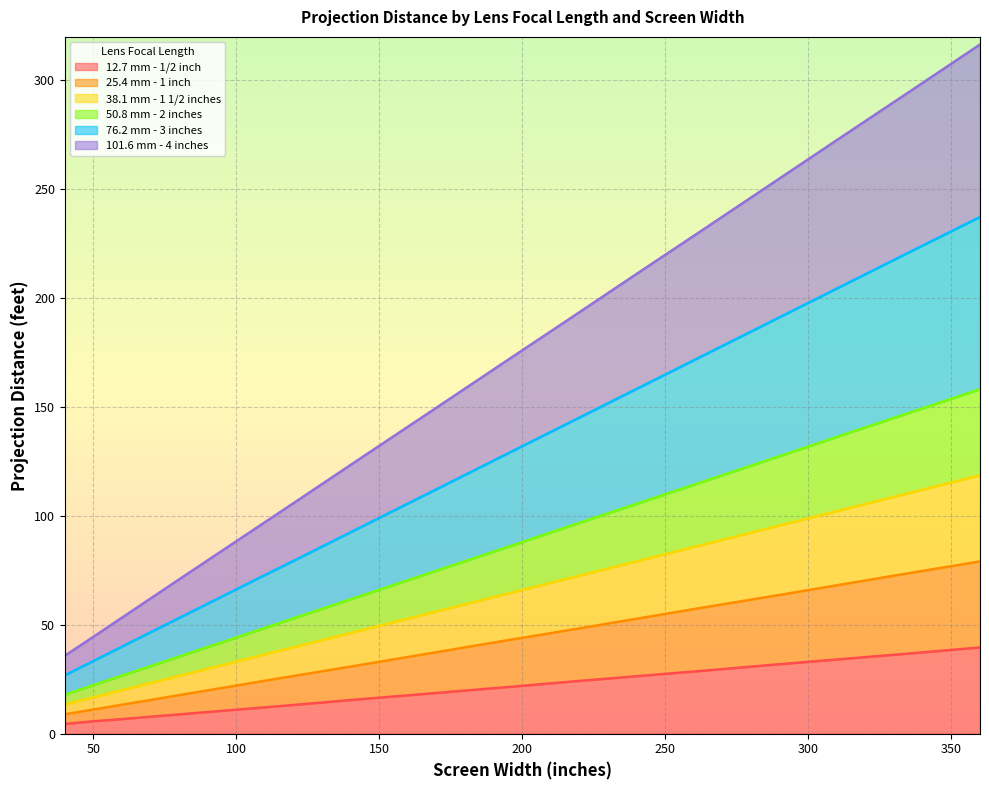

What is the value of the 25.4 mm - 1 inch point at the 8th from the left?

26.5